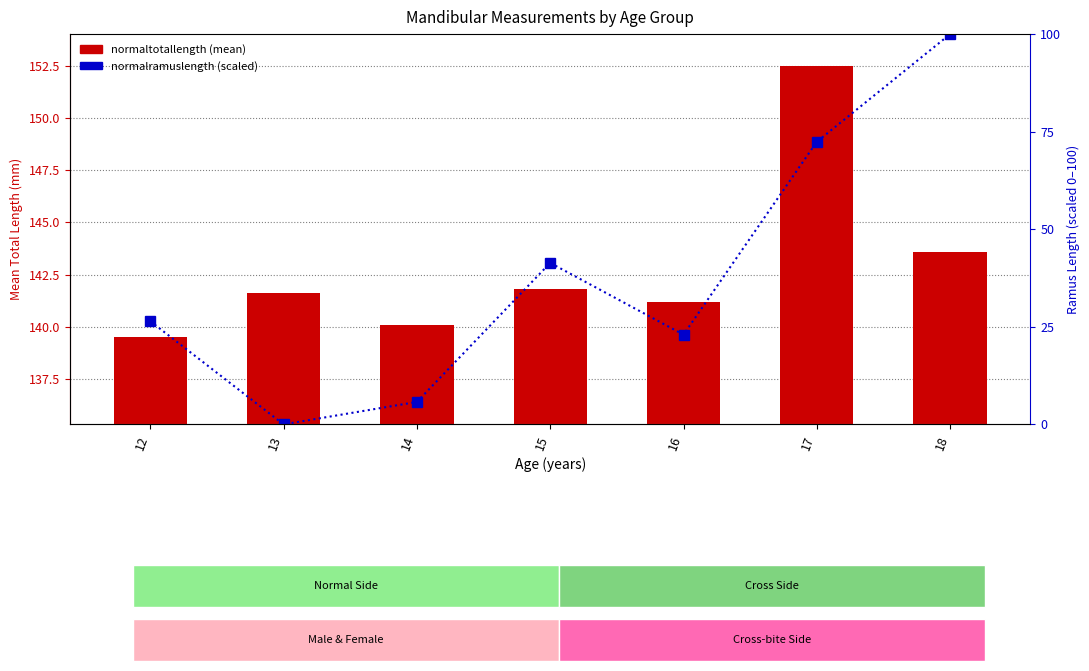

List the series in order of their peak value, lowest first.

normaltotallength (mean), normalramuslength (mean)